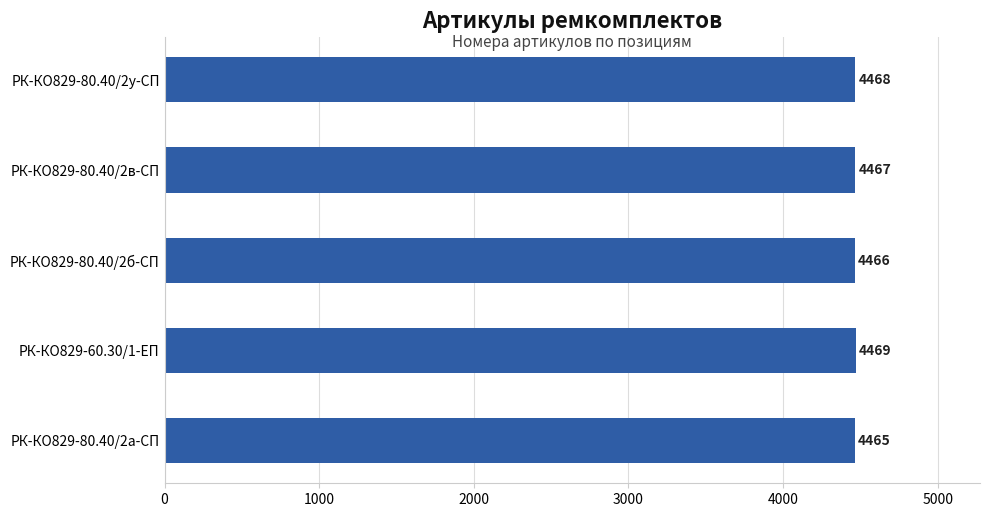

What is the sum of the values at РК-КО829-80.40/2в-СП and РК-КО829-80.40/2у-СП?

8935